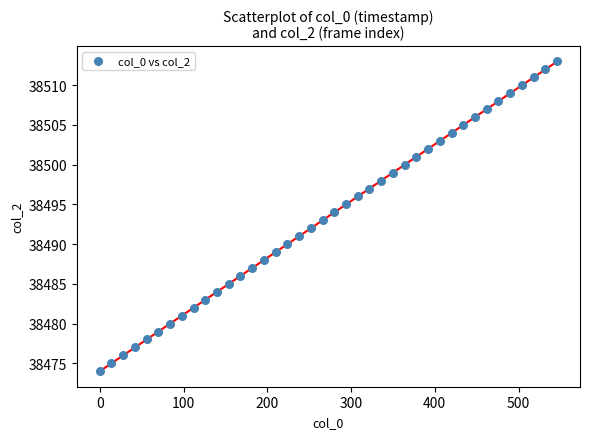

What is the range of Y values (max minus min)?

39